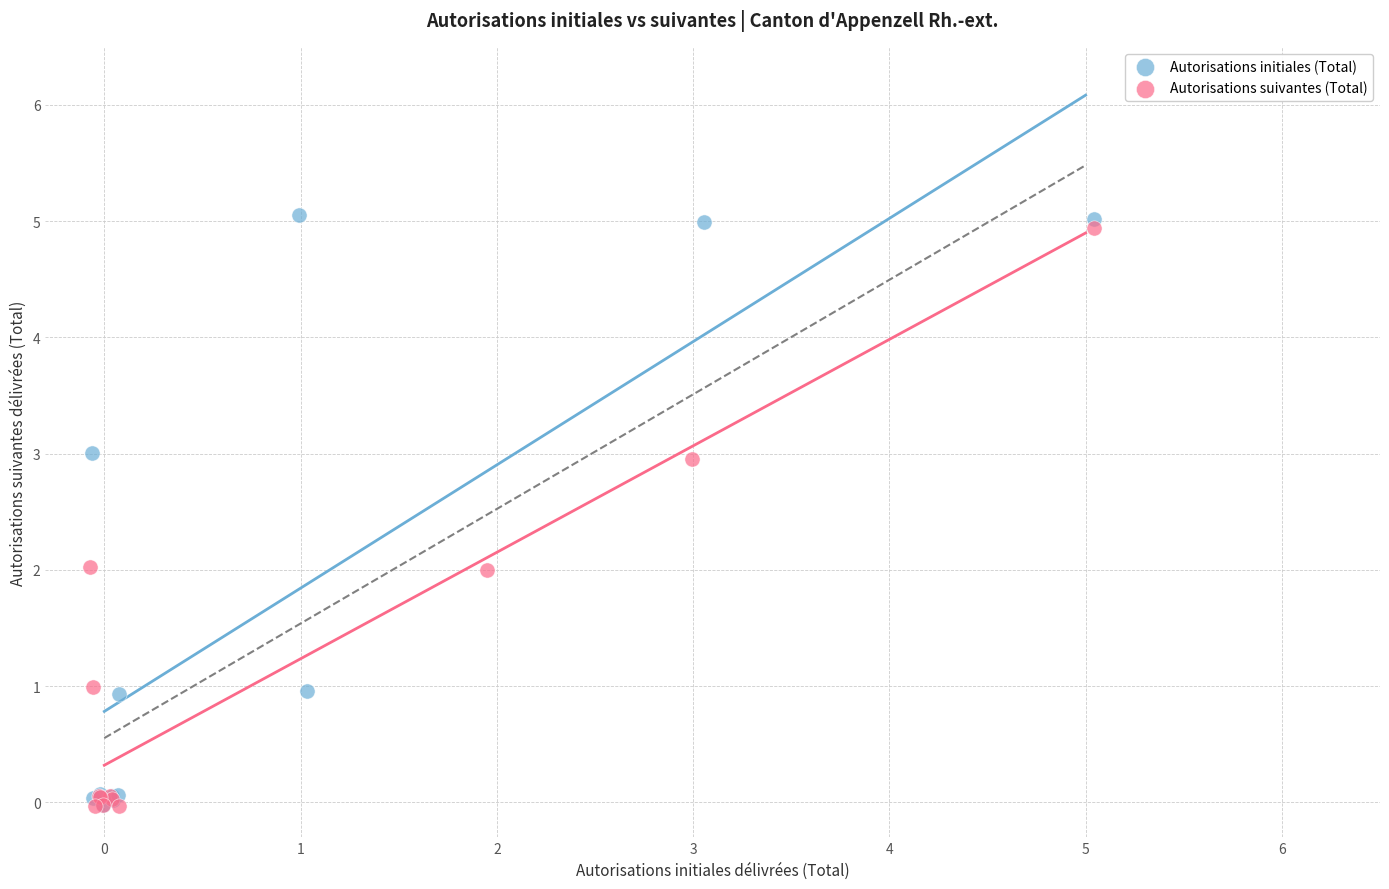

Which series has the widest spread of Y values?

Autorisations initiales (Total)